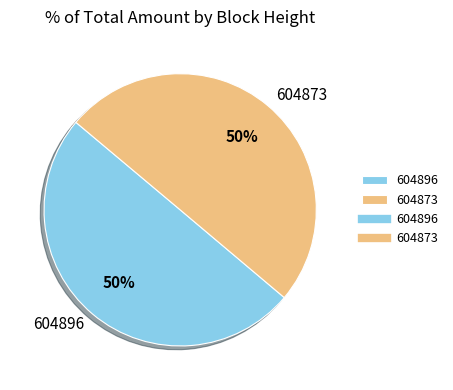

Combined, do 604896 and 604873 account for over 50%?

Yes